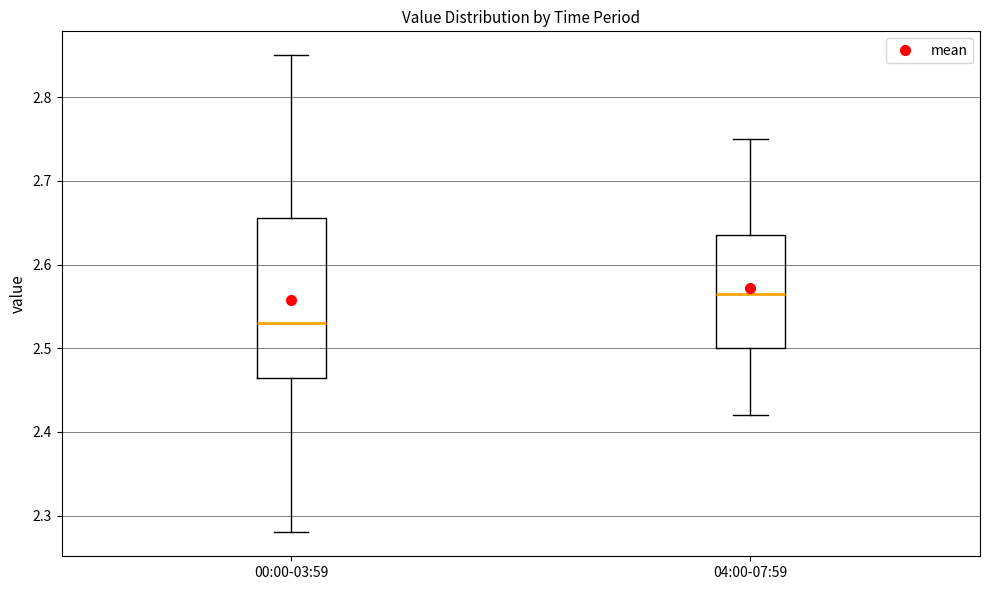

Reading left to right, read every box against the y-axis: the position of its median line, the range the box covers, and the ends of its whiskers. The values are not printed on the chart, so give them approximately, as read against the axis.

00:00-03:59: median 2.53, box 2.47 to 2.66, whiskers 2.28 to 2.85
04:00-07:59: median 2.57, box 2.50 to 2.64, whiskers 2.42 to 2.75